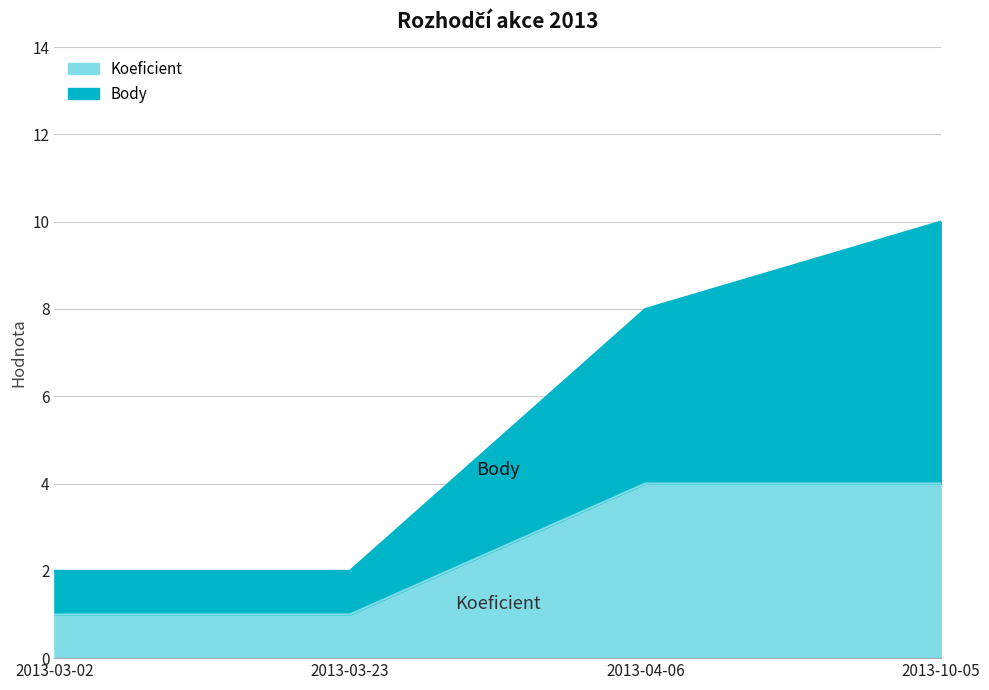

True or false: Koeficient has a value of 3 at 2013-04-06.

False